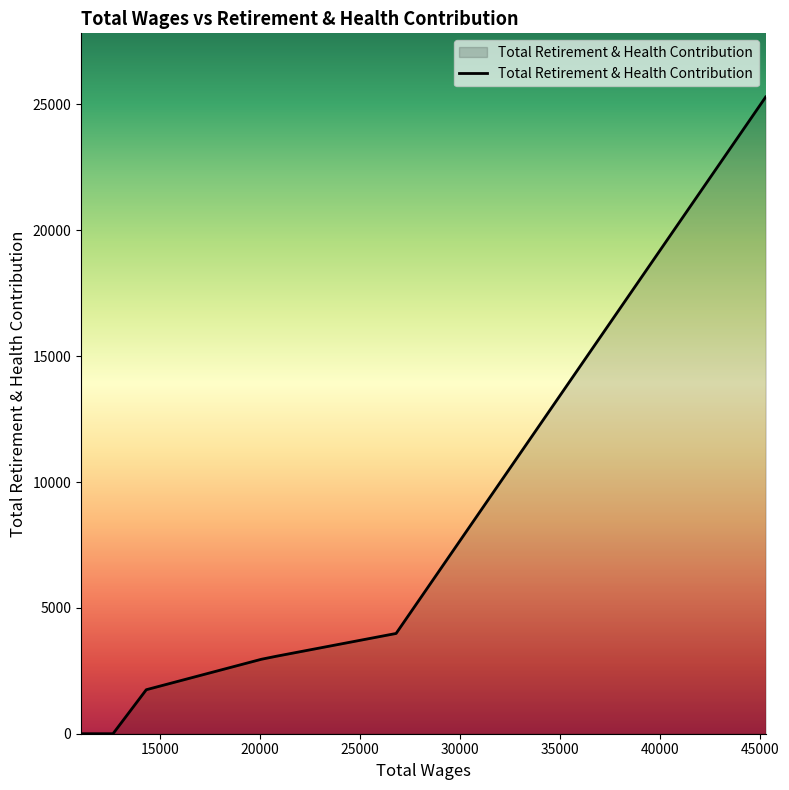

What is the difference between the maximum and minimum values?

25295